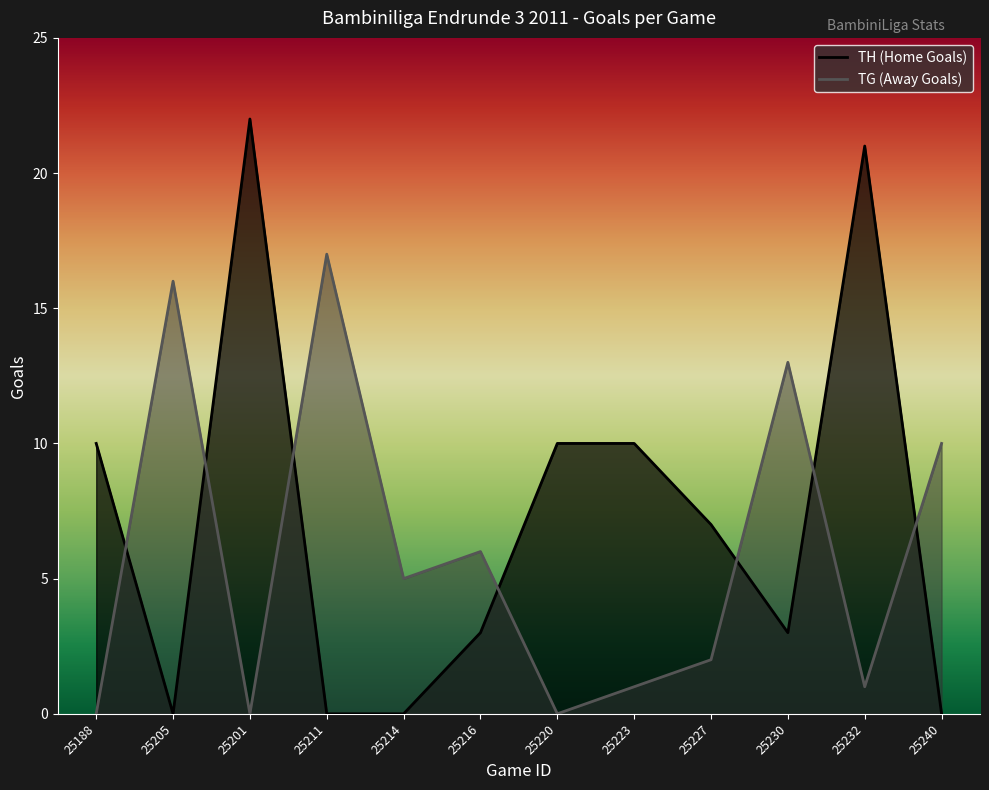

How many intersections are there between TH (Home Goals) and TG (Away Goals)?

7